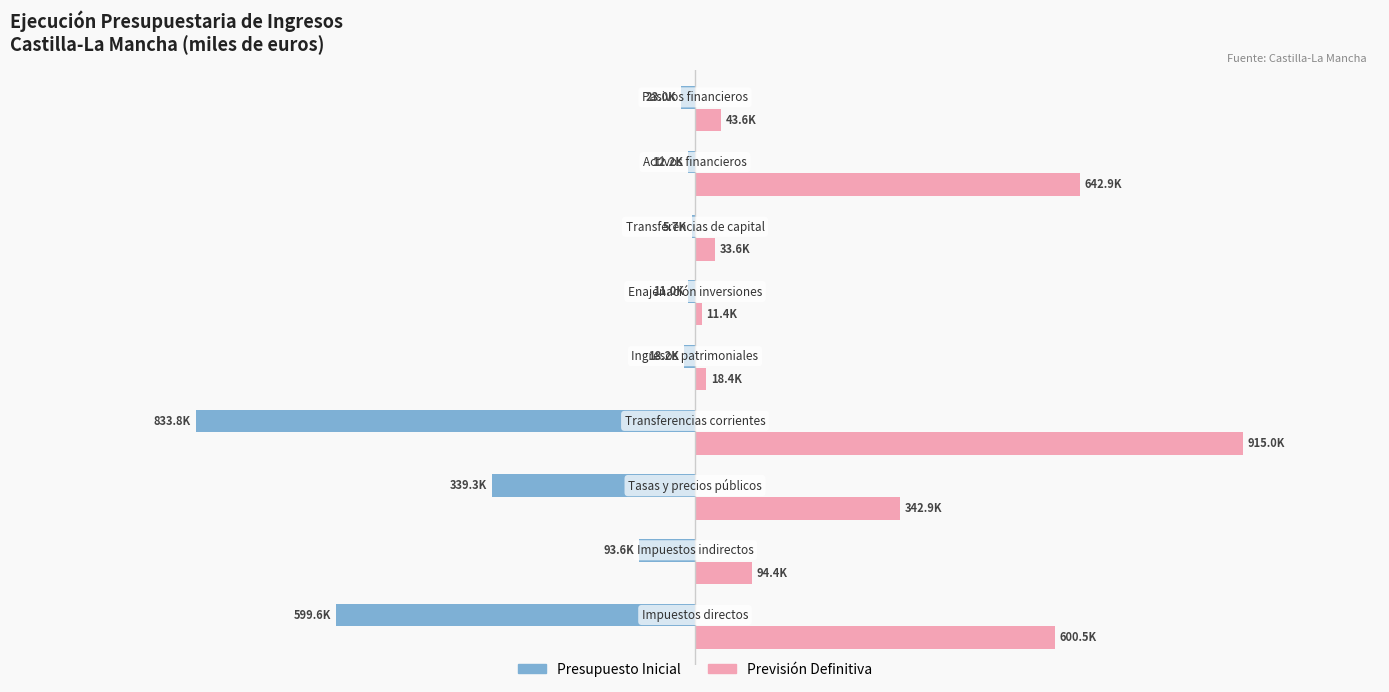

What is the average value of the Previsión Definitiva series?

300303.9